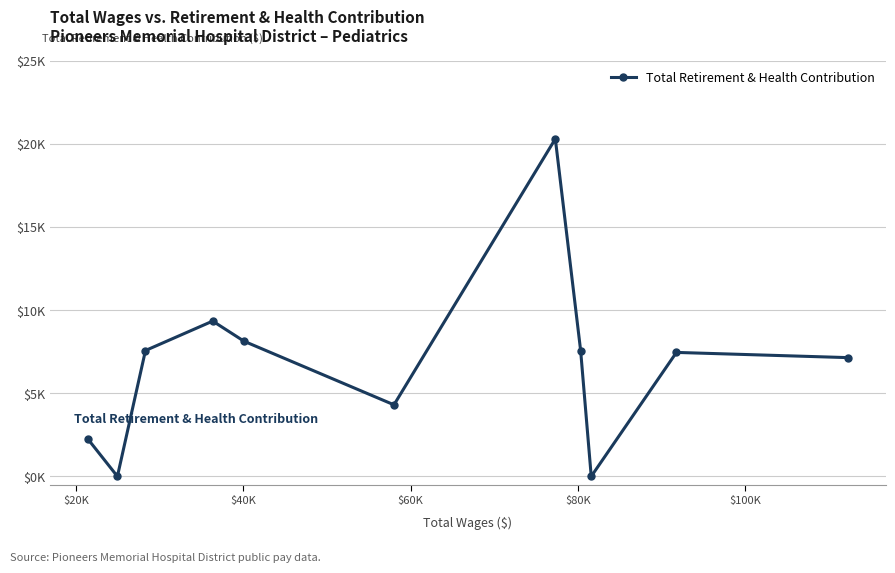

How many lines are shown in the chart?

1